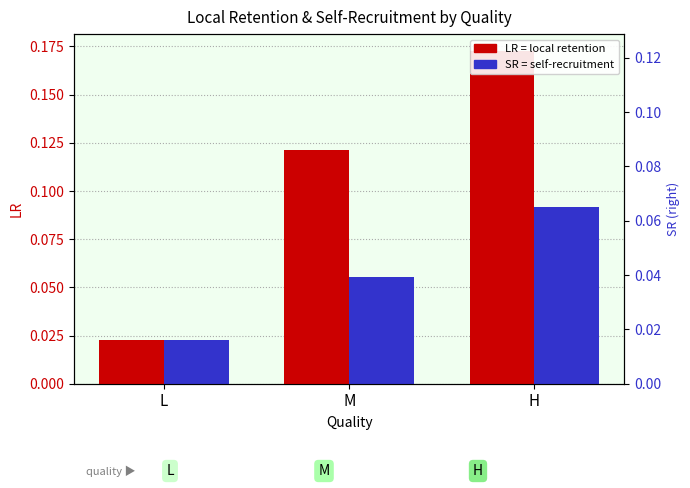

Does the chart contain any negative values?

No